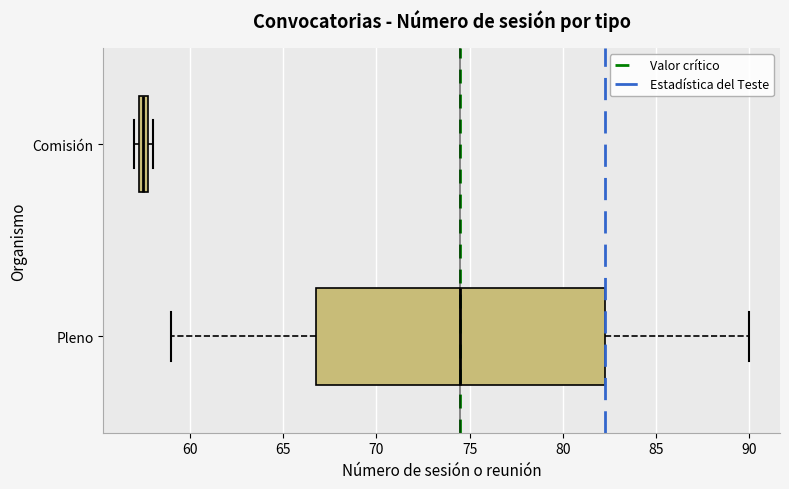

Which box is the widest, from its left edge to its right edge?

Pleno